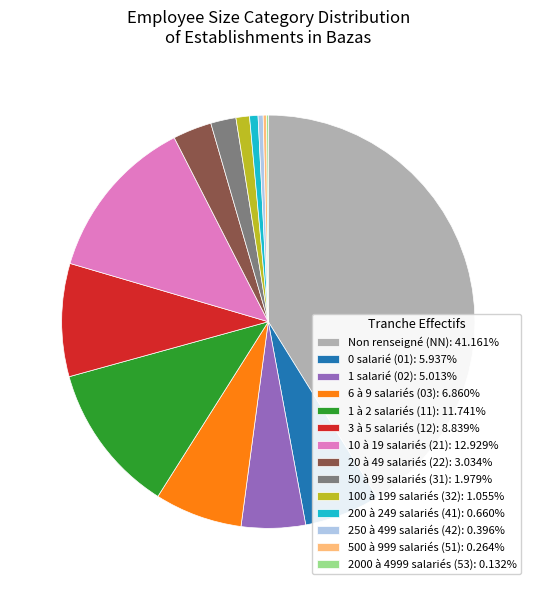

Does any single category account for the majority?

No